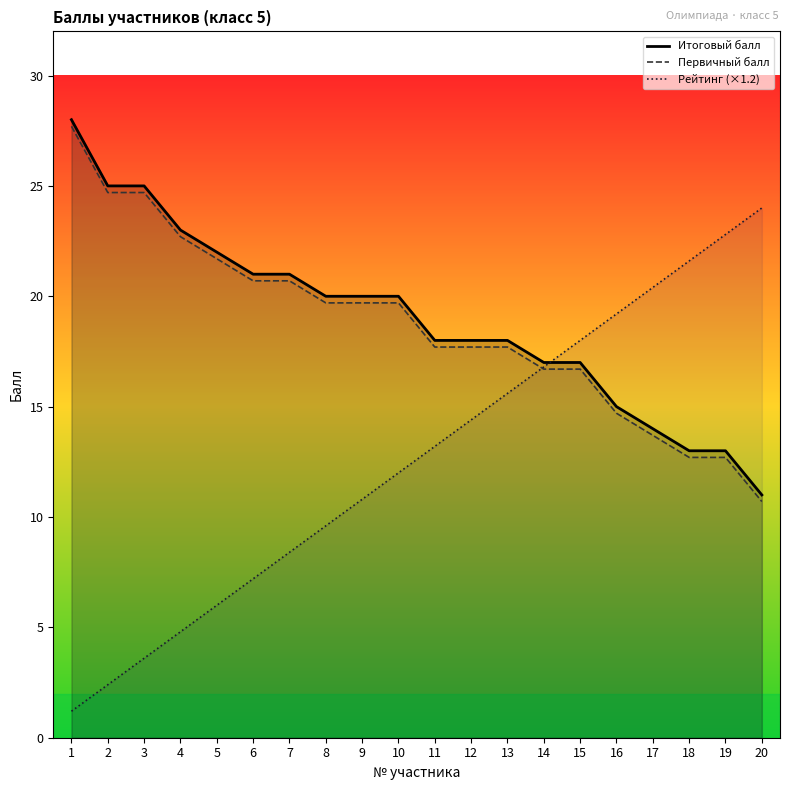

The value of Итоговый балл at 20 is 6.5. True or false?

False